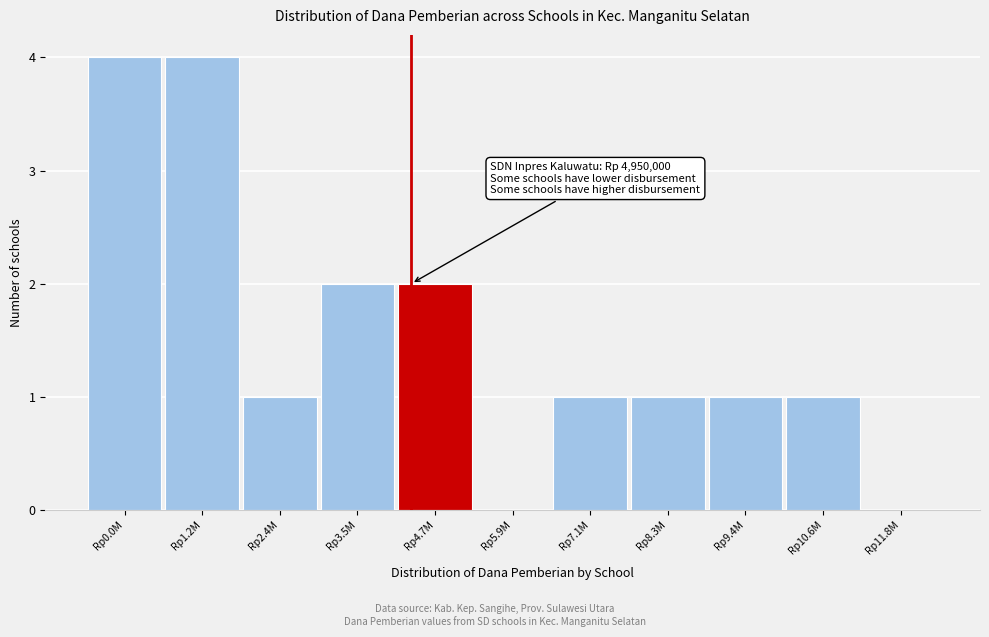

Reading left to right, transcribe all the data shown in this chart.

Rp0.0M=4	Rp1.2M=4	Rp2.4M=1	Rp3.5M=2	Rp4.7M=2	Rp5.9M=0	Rp7.1M=1	Rp8.3M=1	Rp9.4M=1	Rp10.6M=1	Rp11.8M=0